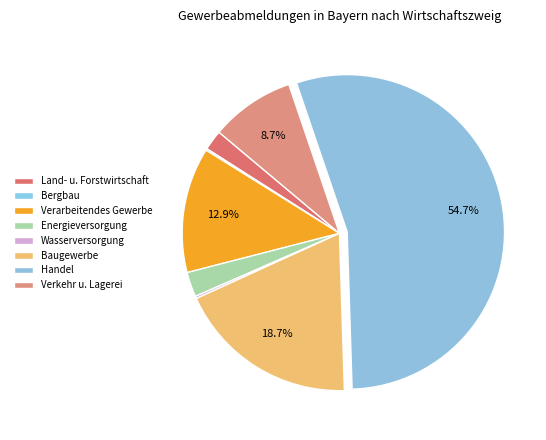

Which category has the smallest portion of the pie?

Bergbau